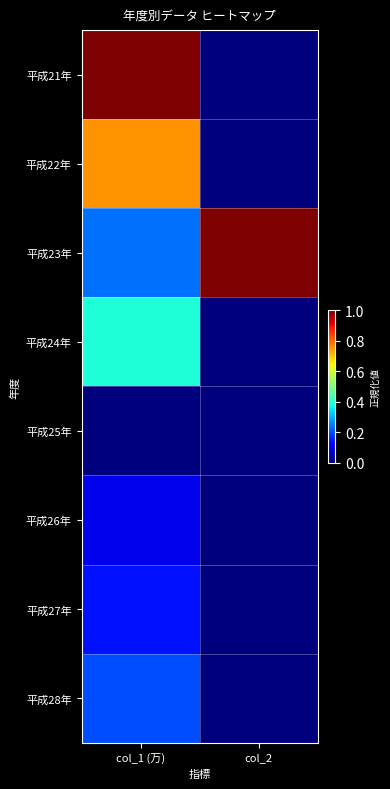

Reading left to right, what are all the values shown in this chart?

平成21年: col_1 (万)=1.0	col_2=0.0
平成22年: col_1 (万)=0.8	col_2=0.0
平成23年: col_1 (万)=0.2	col_2=1.0
平成24年: col_1 (万)=0.4	col_2=0.0
平成25年: col_1 (万)=0.0	col_2=0.0
平成26年: col_1 (万)=0.1	col_2=0.0
平成27年: col_1 (万)=0.1	col_2=0.0
平成28年: col_1 (万)=0.2	col_2=0.0